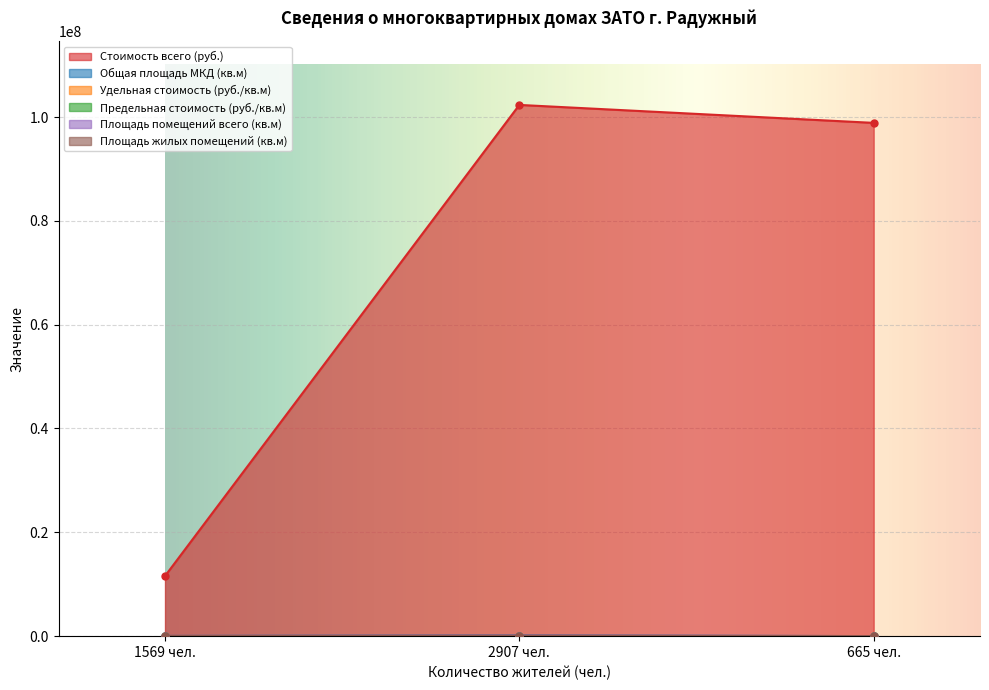

Which series changed the most between 1569 чел. and 665 чел.?

Стоимость всего (руб.)